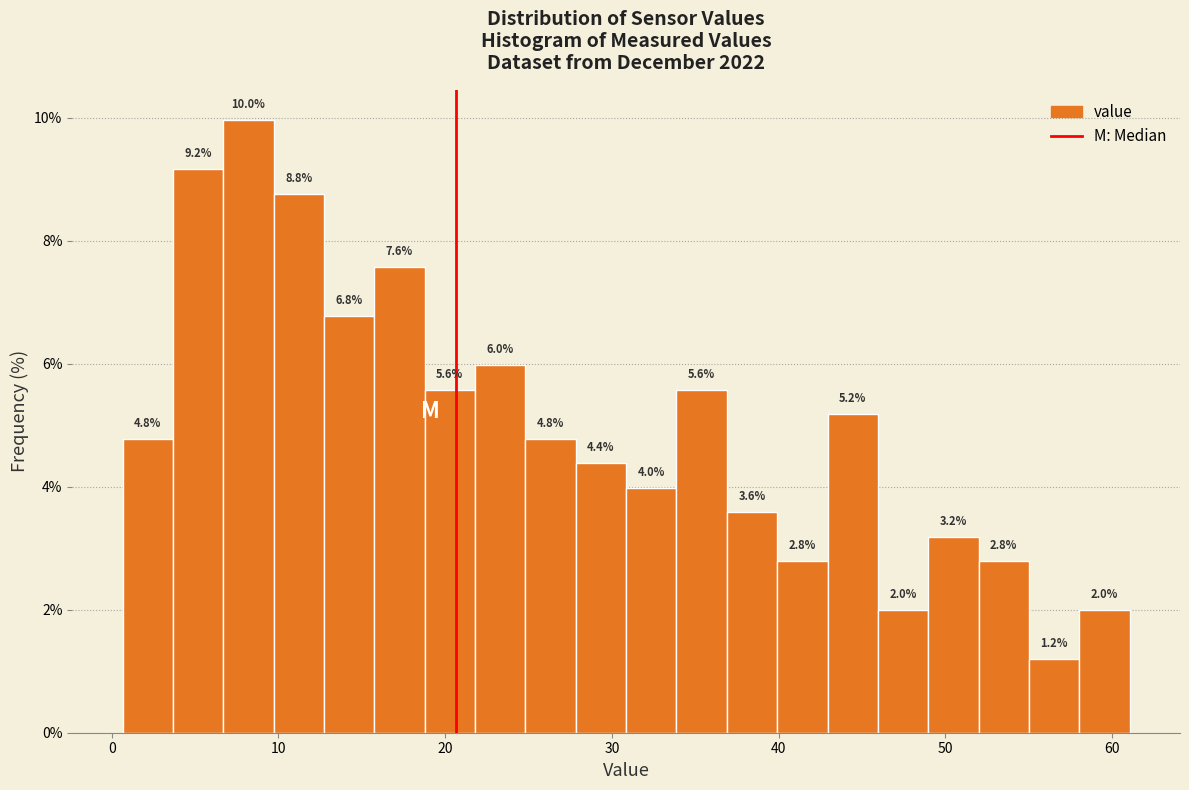

Read against the x-axis, roughly where is the centre of the tallest bar?

8